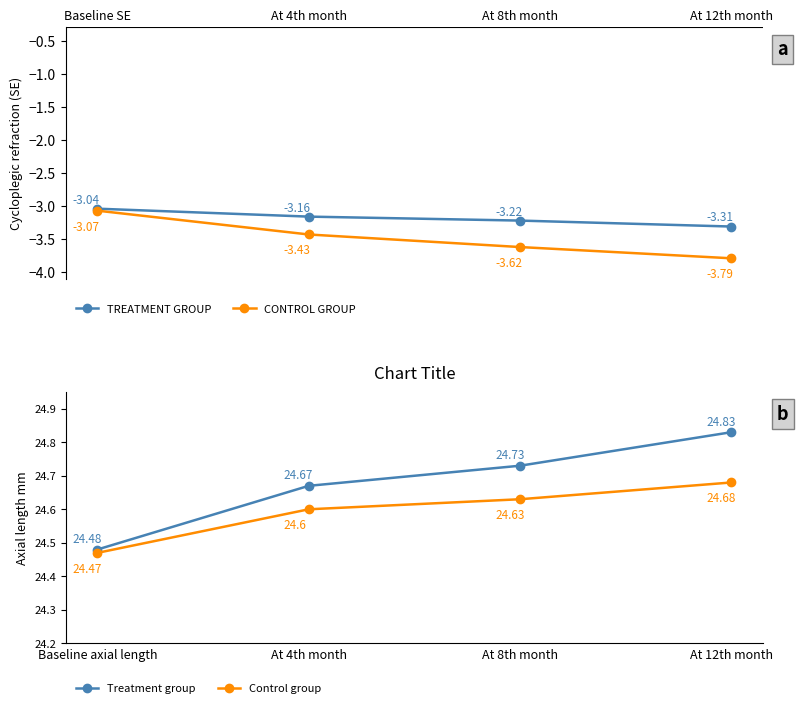

At which label is TREATMENT GROUP closest to -3?

Baseline SE